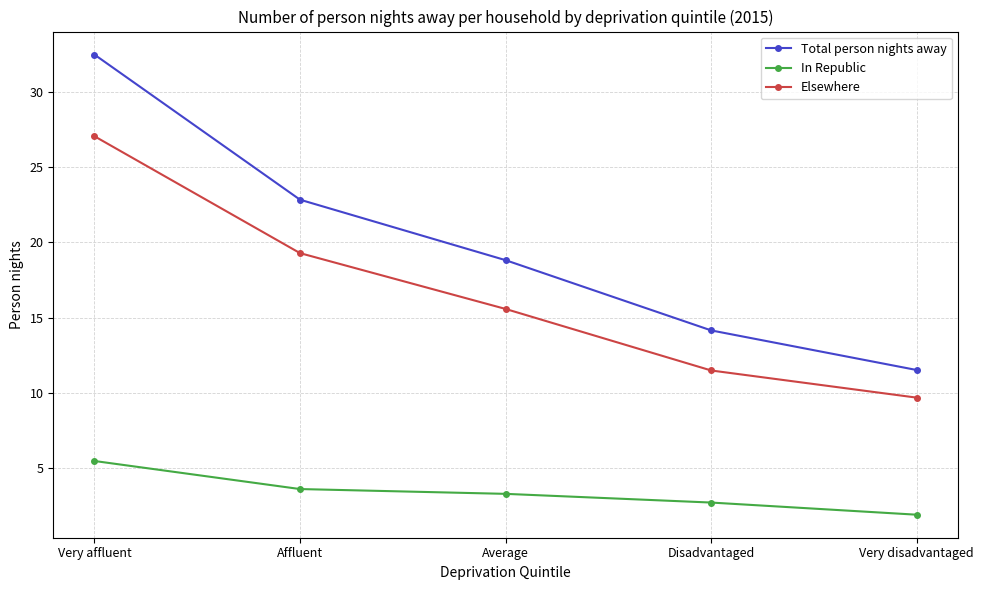

Does the chart have visible grid lines?

Yes